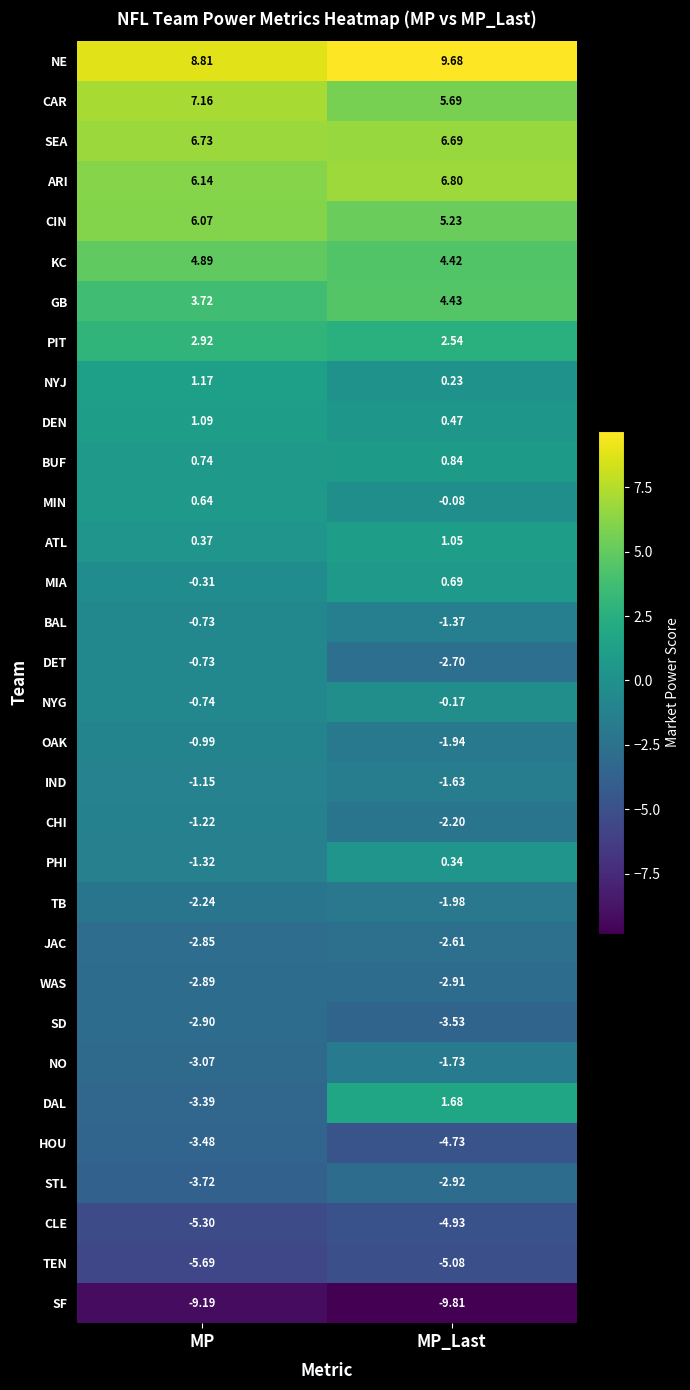

What is the smallest value displayed?

-9.8